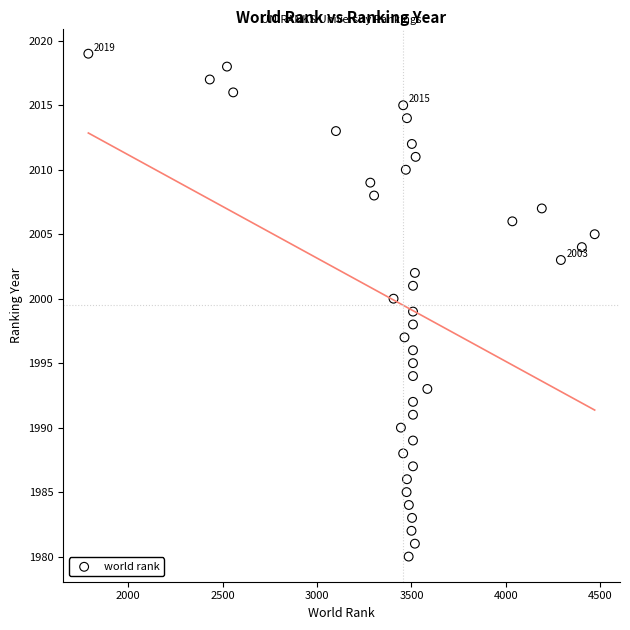

What is the range of Y values (max minus min)?

39